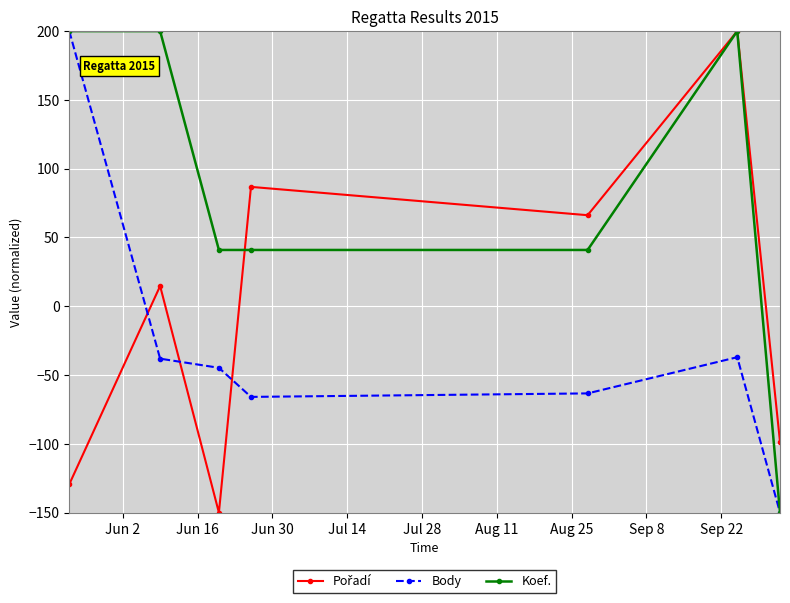

Which series has the largest total across all categories?

Koef.